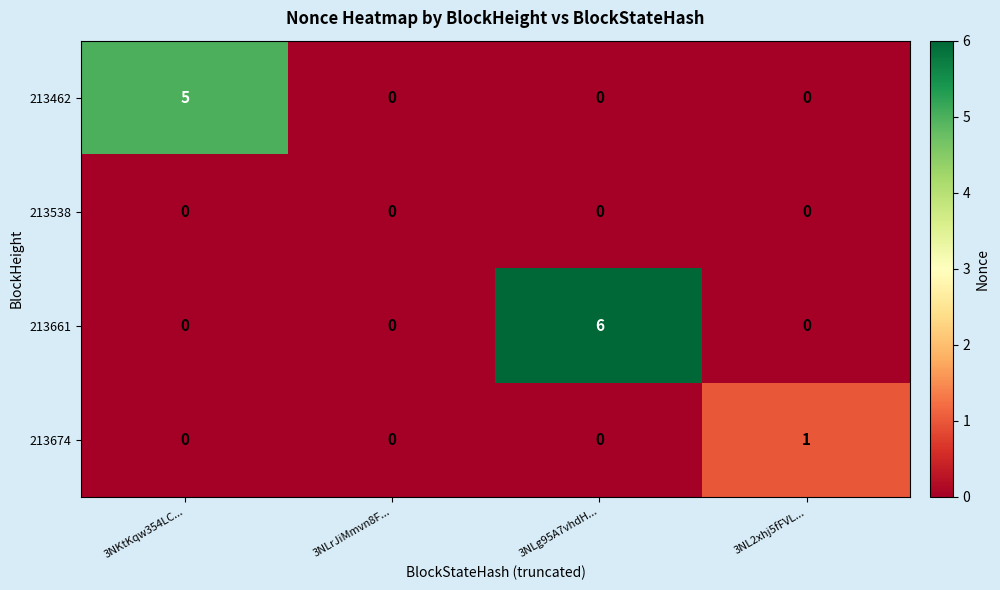

Which series has the largest total across all categories?

213661